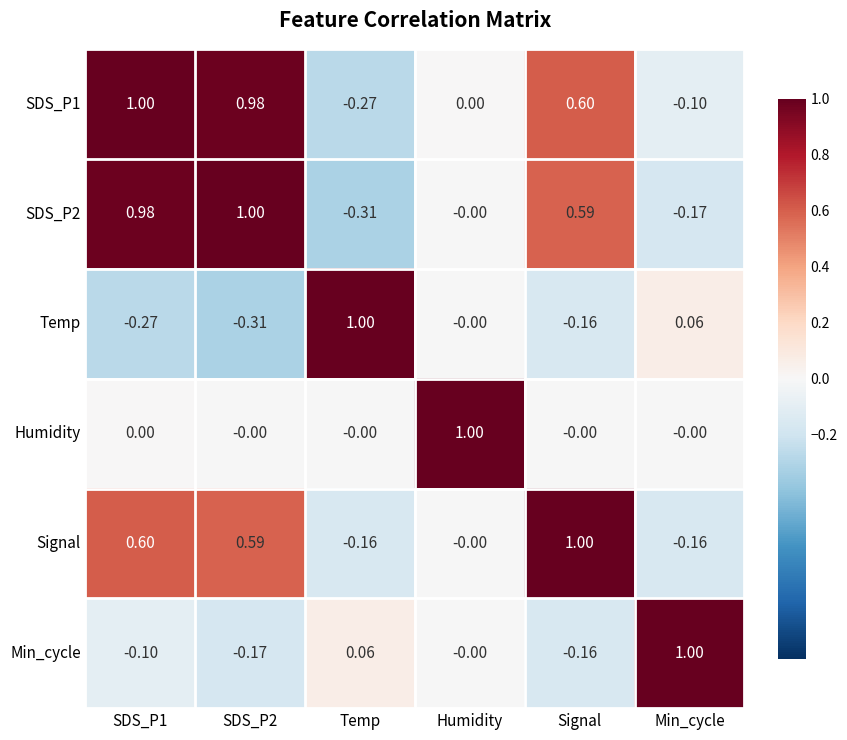

Which series has the largest total across all categories?

SDS_P1